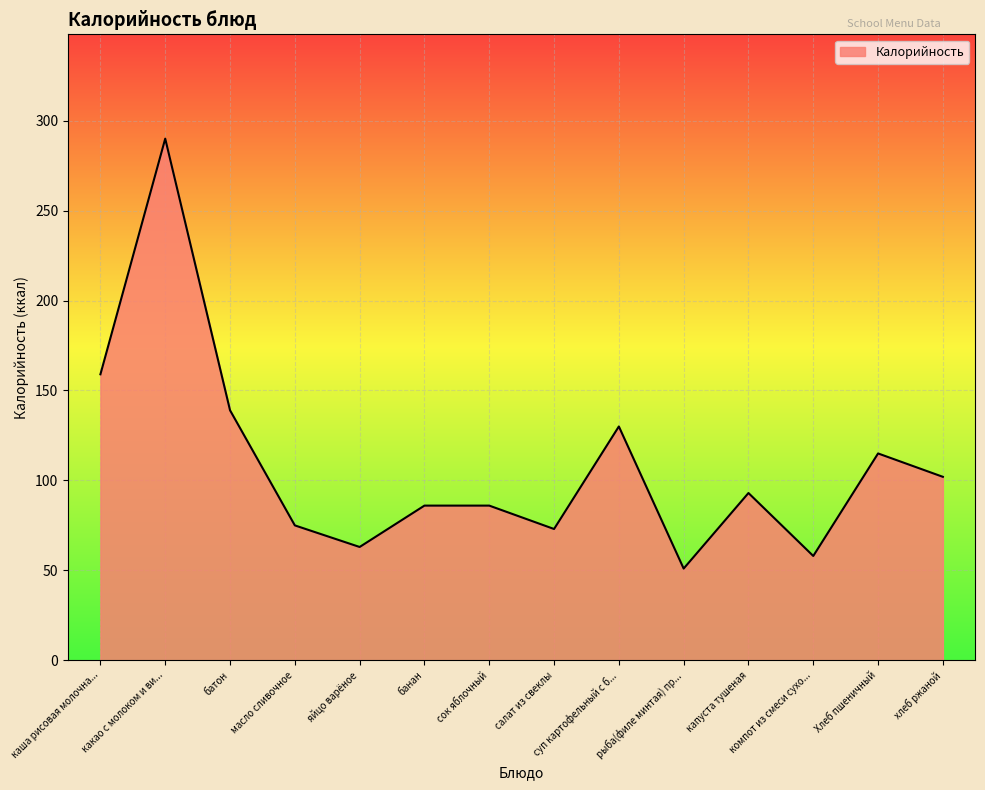

Between суп картофельный с б... and яйцо варёное, which is larger?

суп картофельный с б...